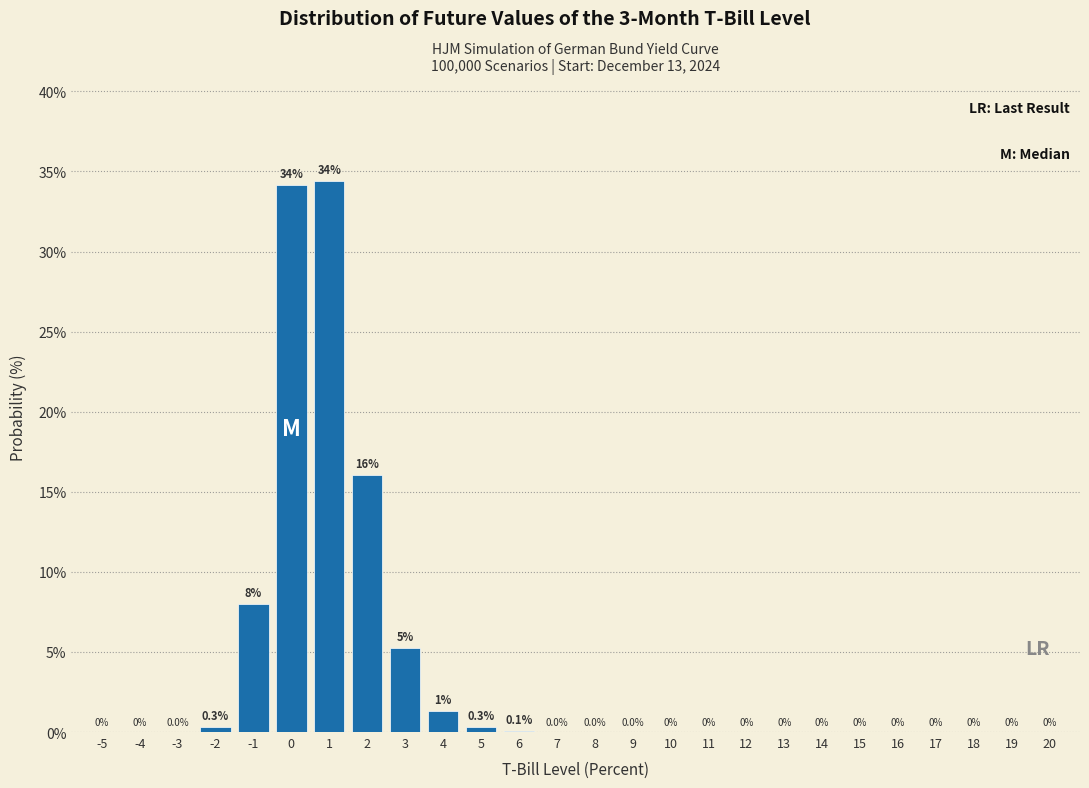

The value at 0 is 54.0. True or false?

False